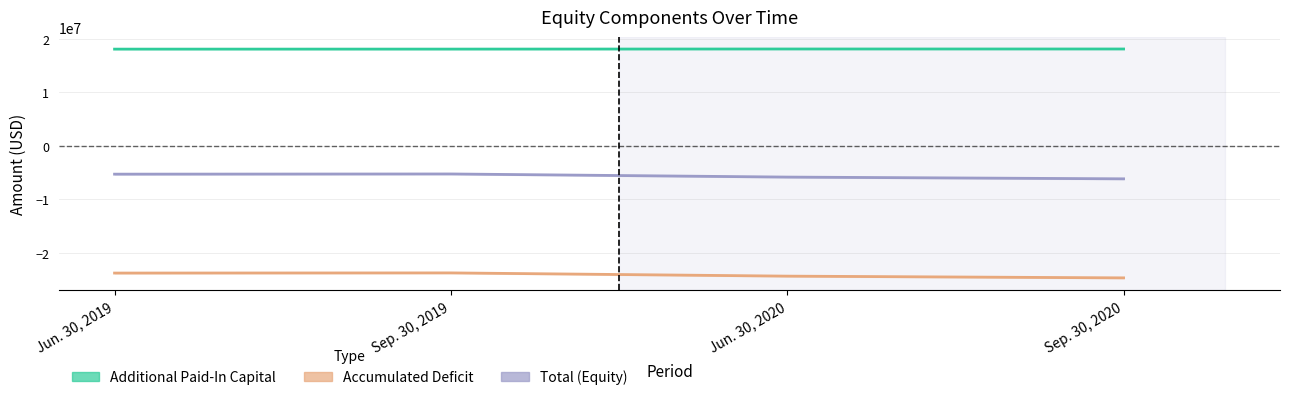

Reading left to right, what are all the values shown in this chart?

Additional Paid-In Capital: 18111000	18116000	18136000	18136000
Accumulated Deficit: -23819000	-23789000	-24395000	-24720000
Total: -5299000	-5264000	-5849000	-6174000